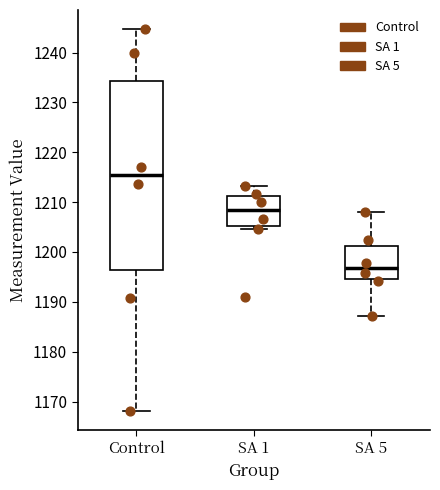

Reading left to right, transcribe this box plot: for each box, give where its median line is, the range the box spans, and where its two whiskers end, as read against the y-axis. The values are not printed on the chart, so give them approximately, as read against the axis.

Control: median 1215, box 1196 to 1234, whiskers 1168 to 1245
SA 1: median 1208, box 1205 to 1211, whiskers 1205 (just below the box's lower edge) to 1213
SA 5: median 1197, box 1195 to 1201, whiskers 1187 to 1208